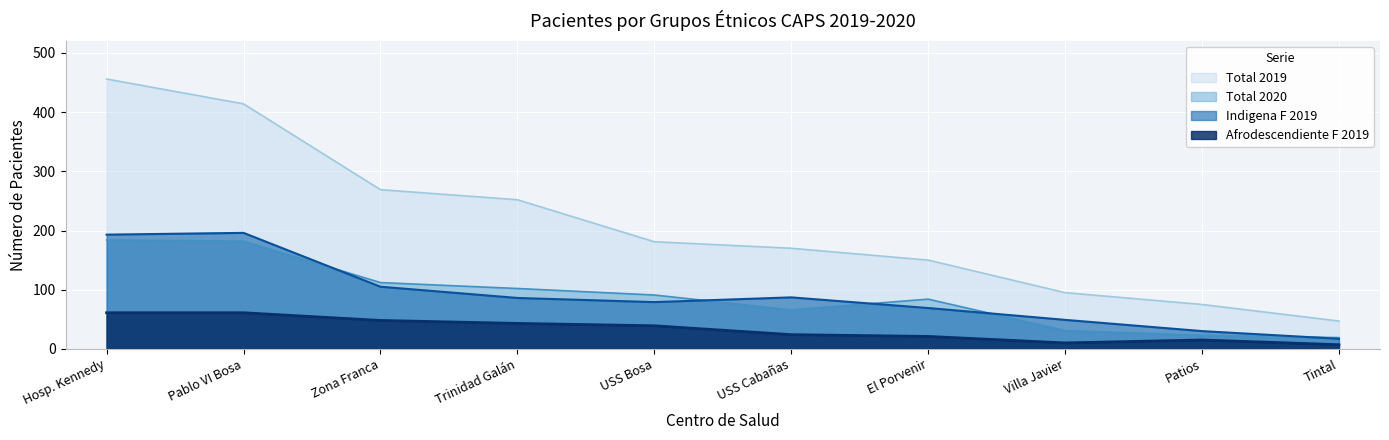

Is the value of Afrodescendiente F 2019 at El Porvenir greater than the value of Total 2019 at USS Cabañas?

No